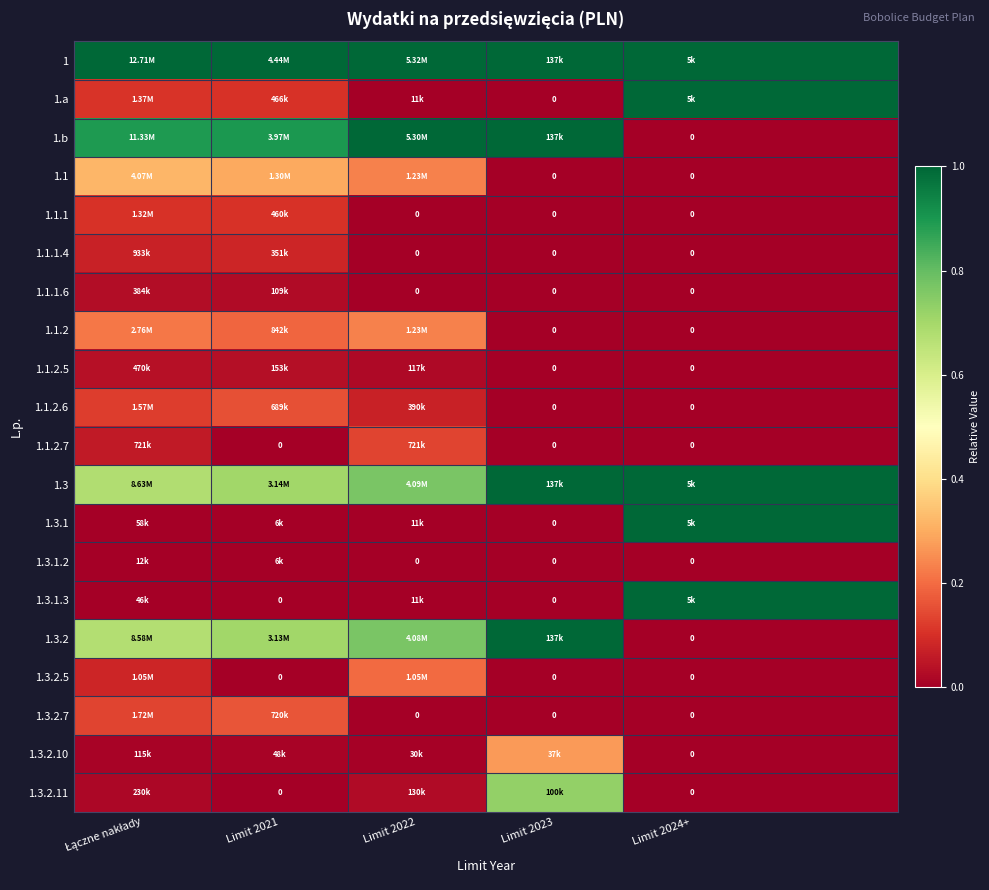

Which has a higher value, Limit 2023 or Limit 2024+?

Limit 2023